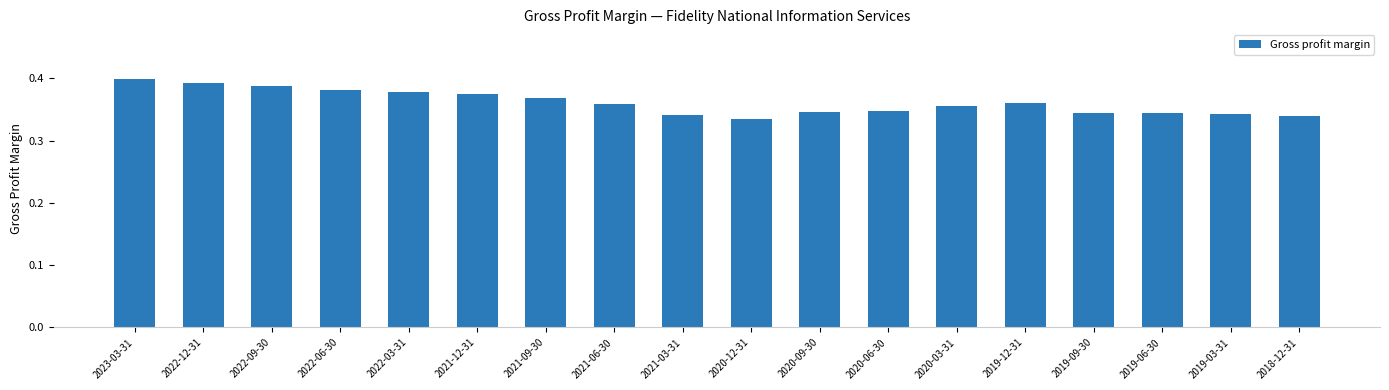

Count the values in the range 0 to 1.

18